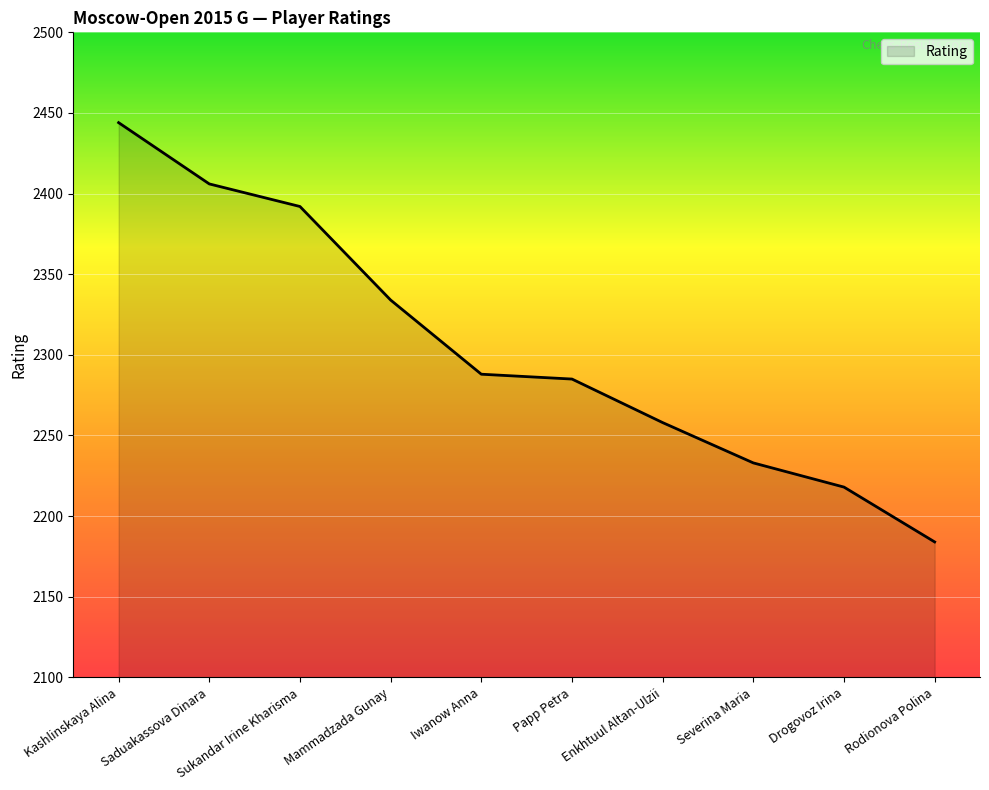

How many categories are shown in the chart?

10